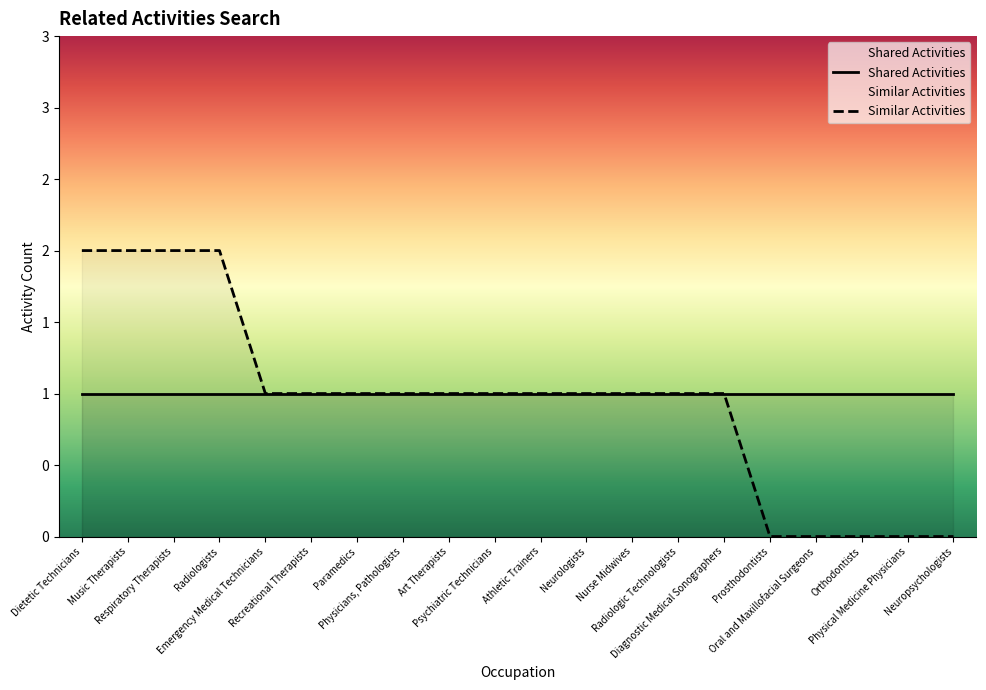

True or false: Similar Activities and Shared Activities intersect in this chart.

False